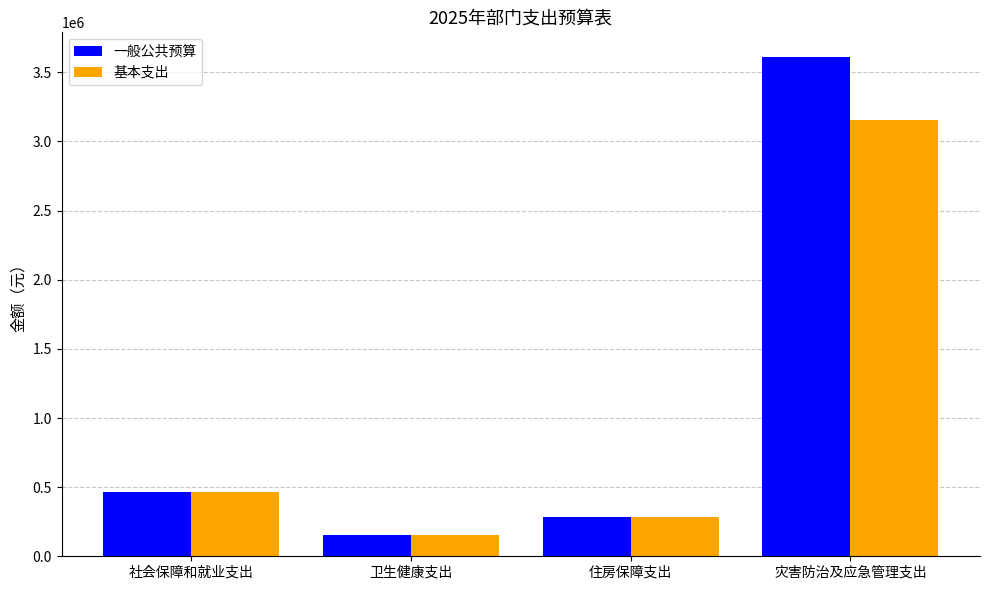

How many bars are there in each group?

2